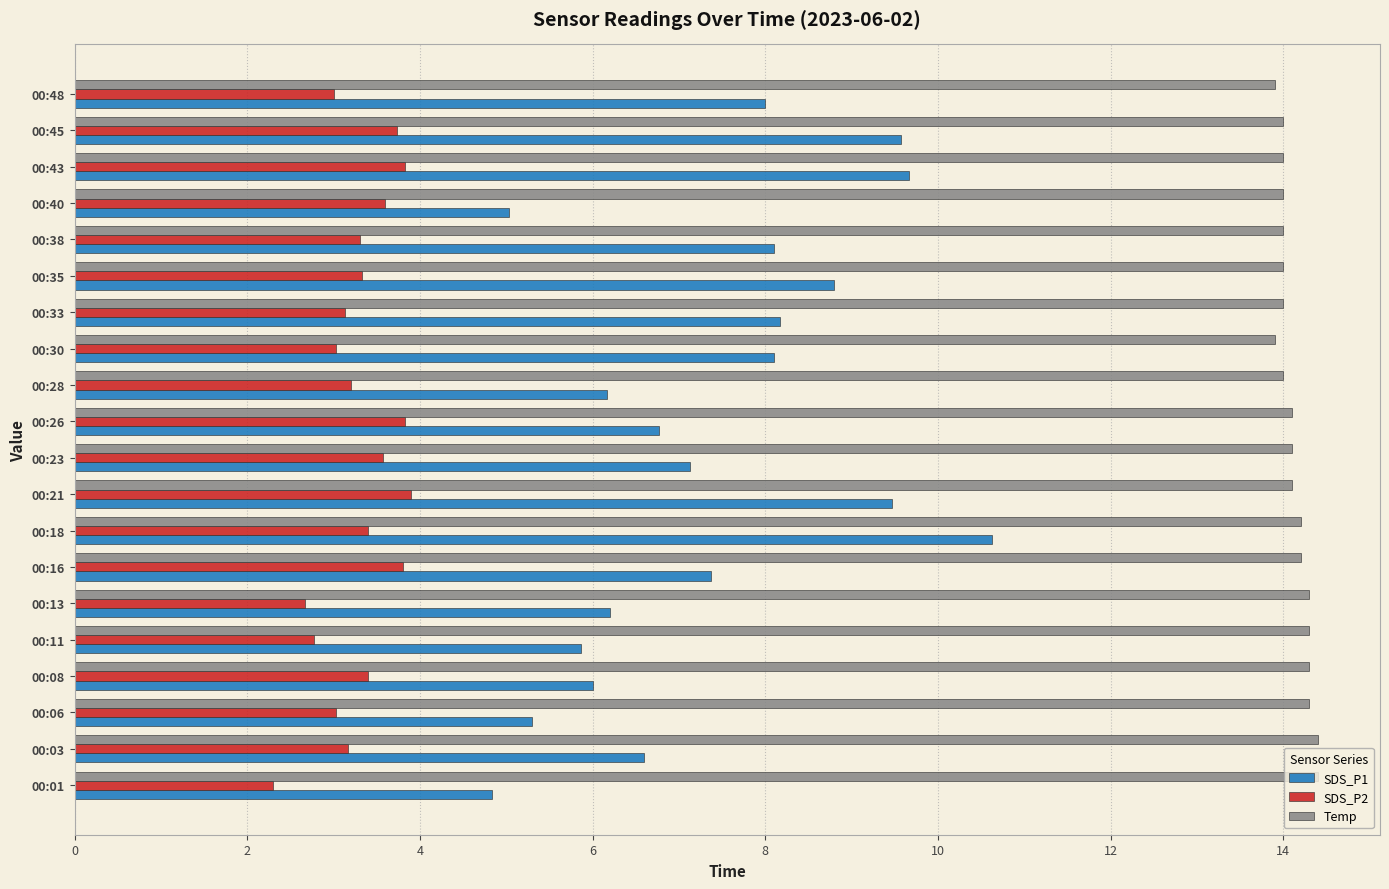

What is the highest value of the SDS_P2 series?

3.9